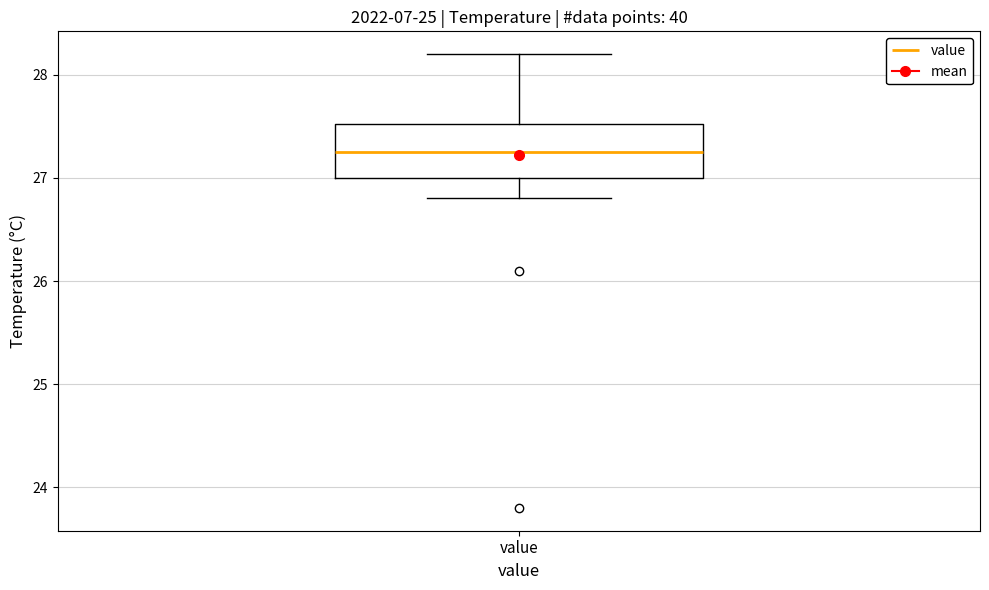

Read this box plot against the y-axis: the position of the median line, the range covered by the box, and the ends of both whiskers. The values are not printed on the chart, so give them approximately, as read against the axis.

median 27.3, box 27.0 to 27.5, whiskers 26.8 to 28.2